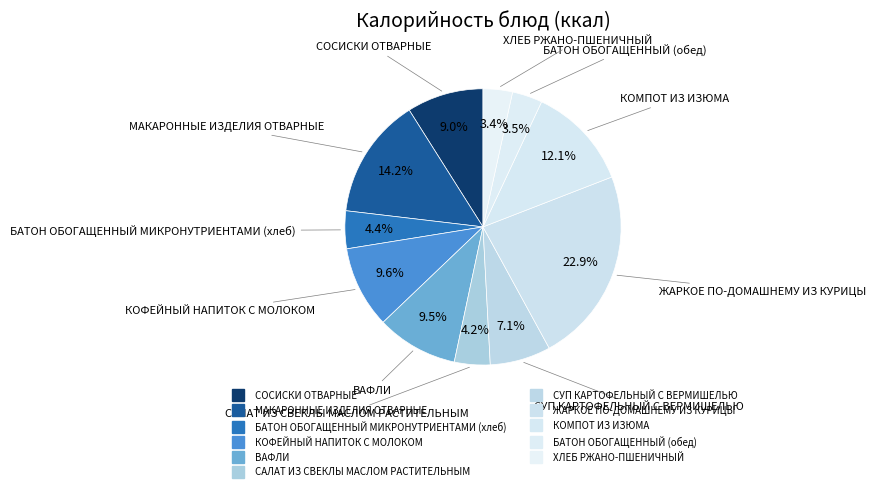

How many slices are in this pie chart?

11